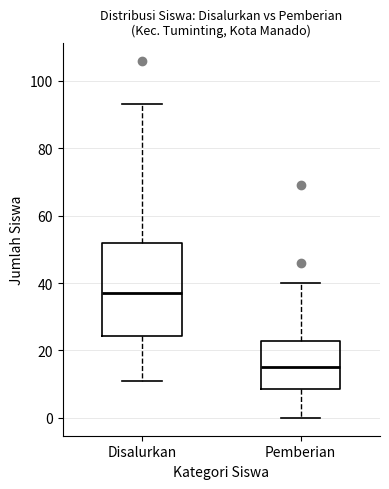

Which box has the highest median line?

Disalurkan